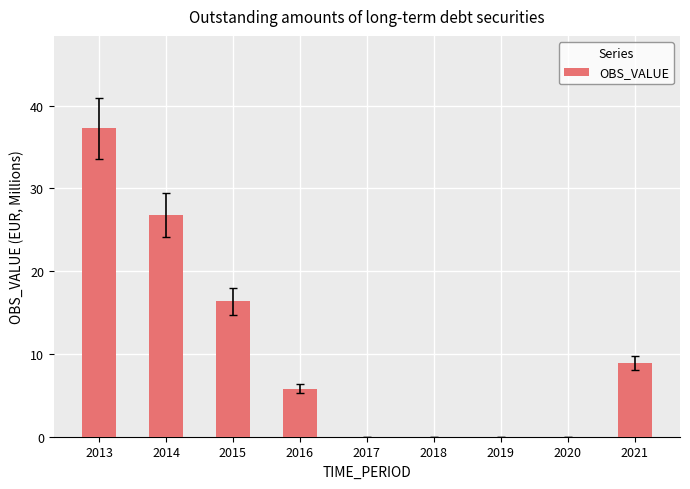

What is the average value?

10.6